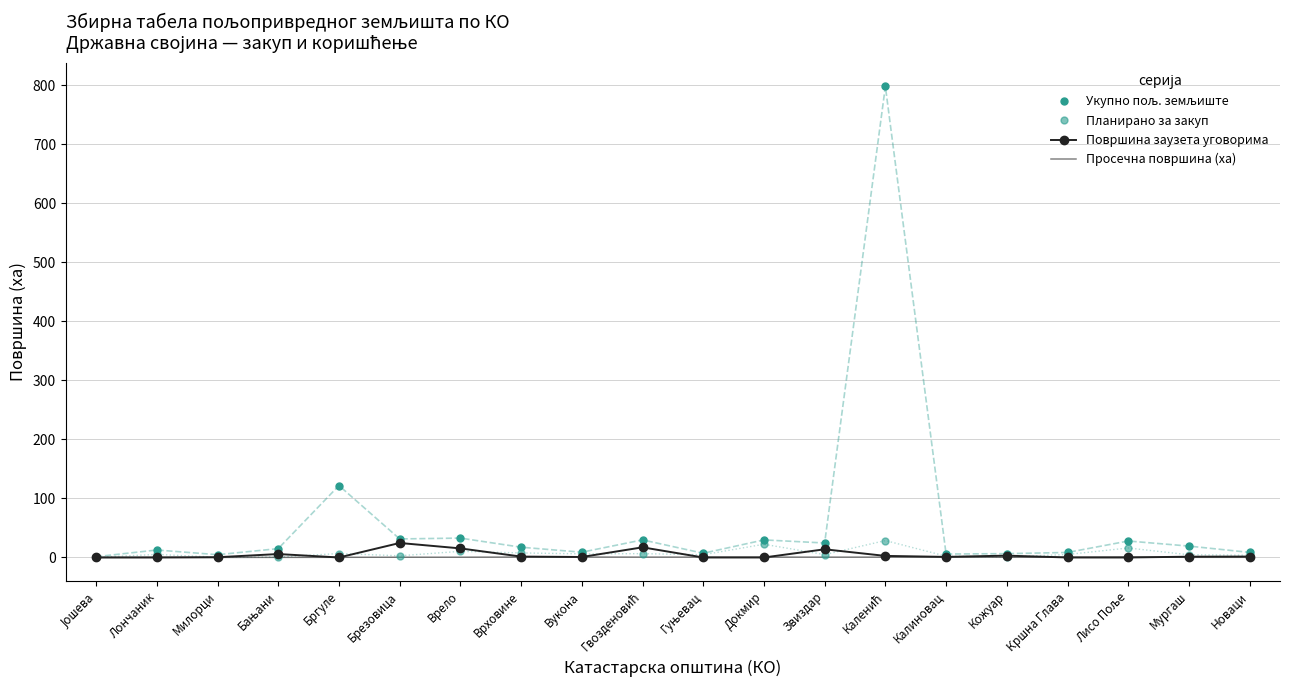

Which series changed the most between Бргуле and Каленић?

Укупно пољ. земљиште